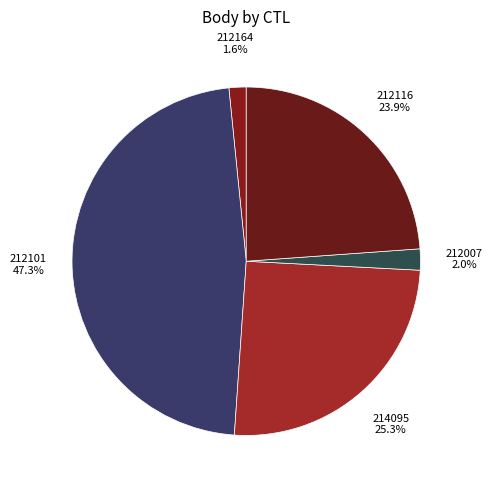

How many slices are in this pie chart?

5